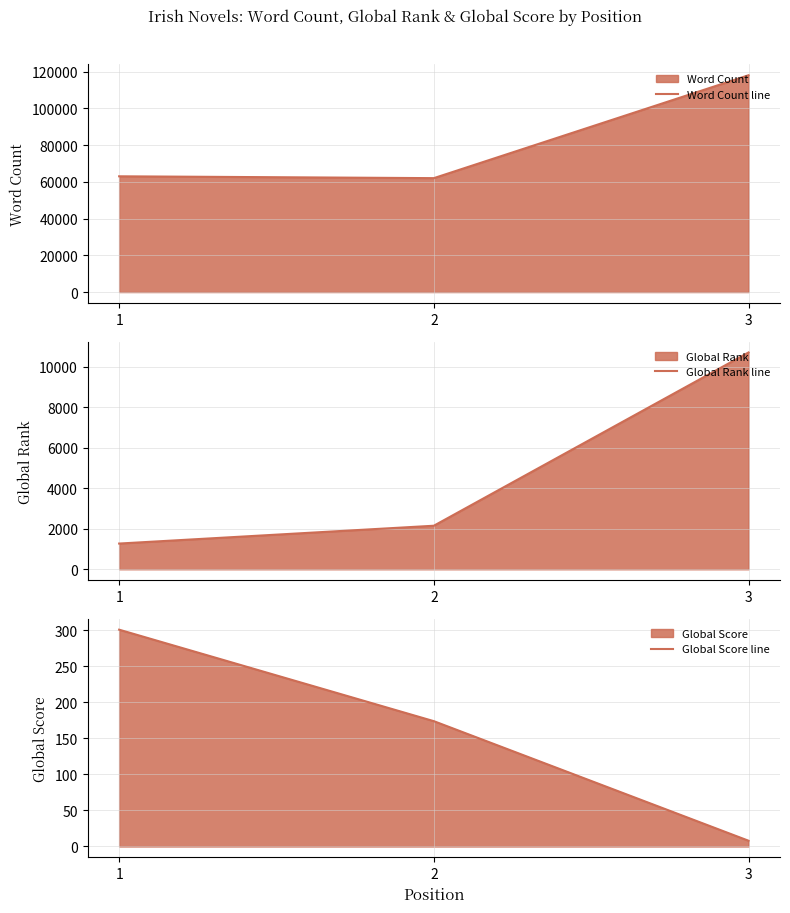

What is the difference between the highest and lowest values at 3?

117992